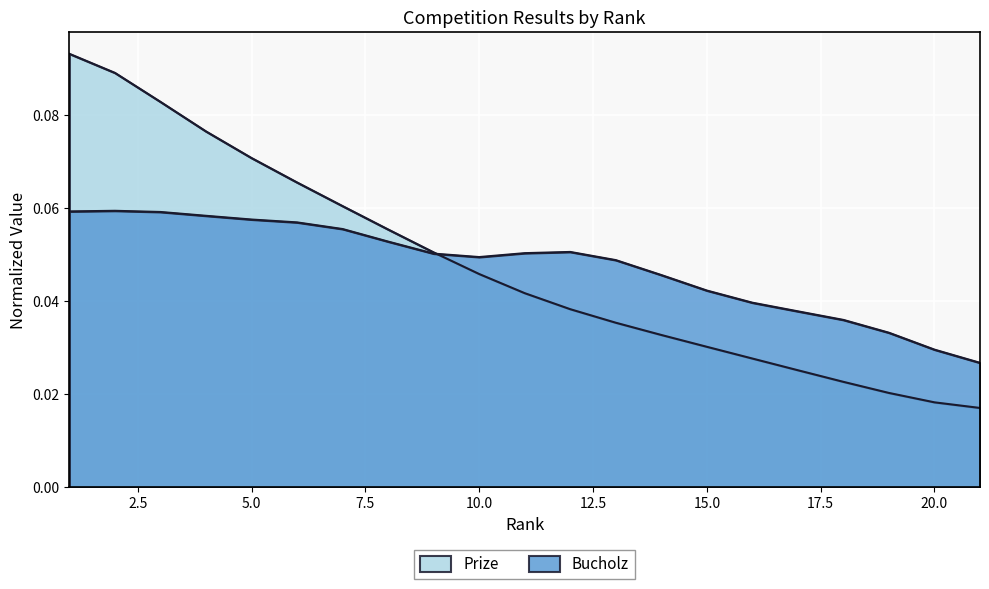

How many lines are shown in the chart?

2